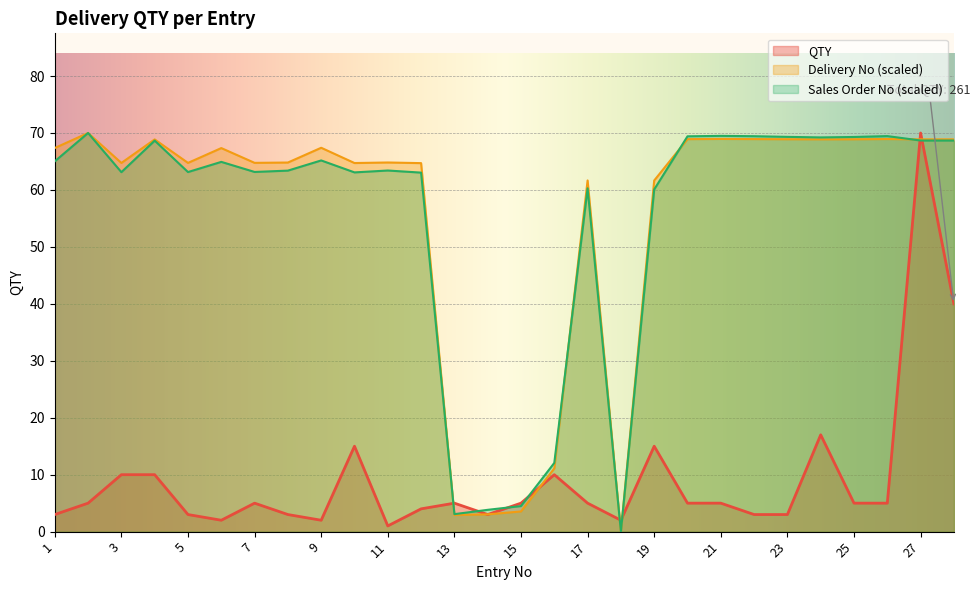

Count the number of data series in this chart.

3